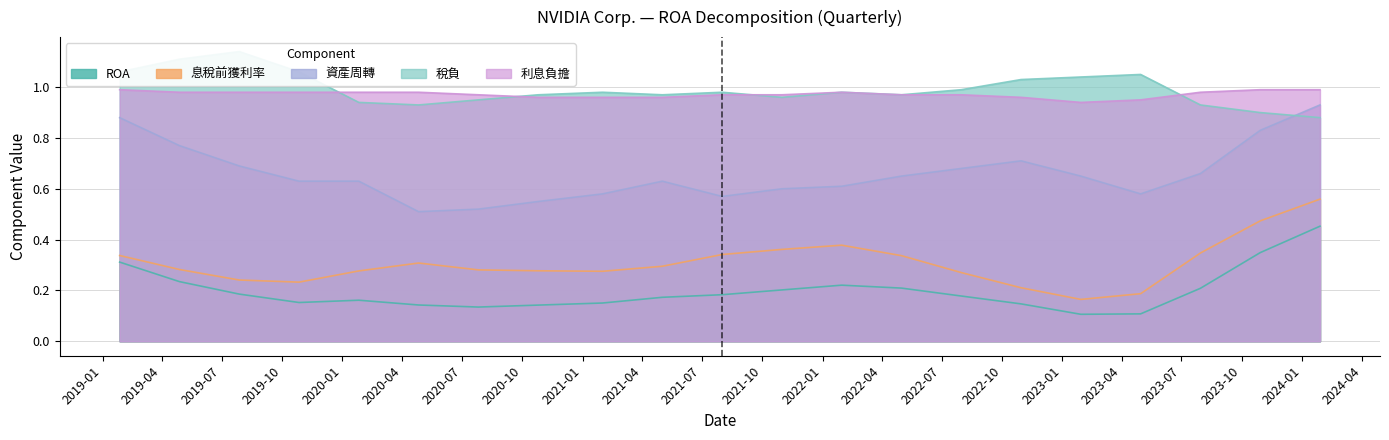

True or false: ROA has more than 1 points higher than both neighbors.

True